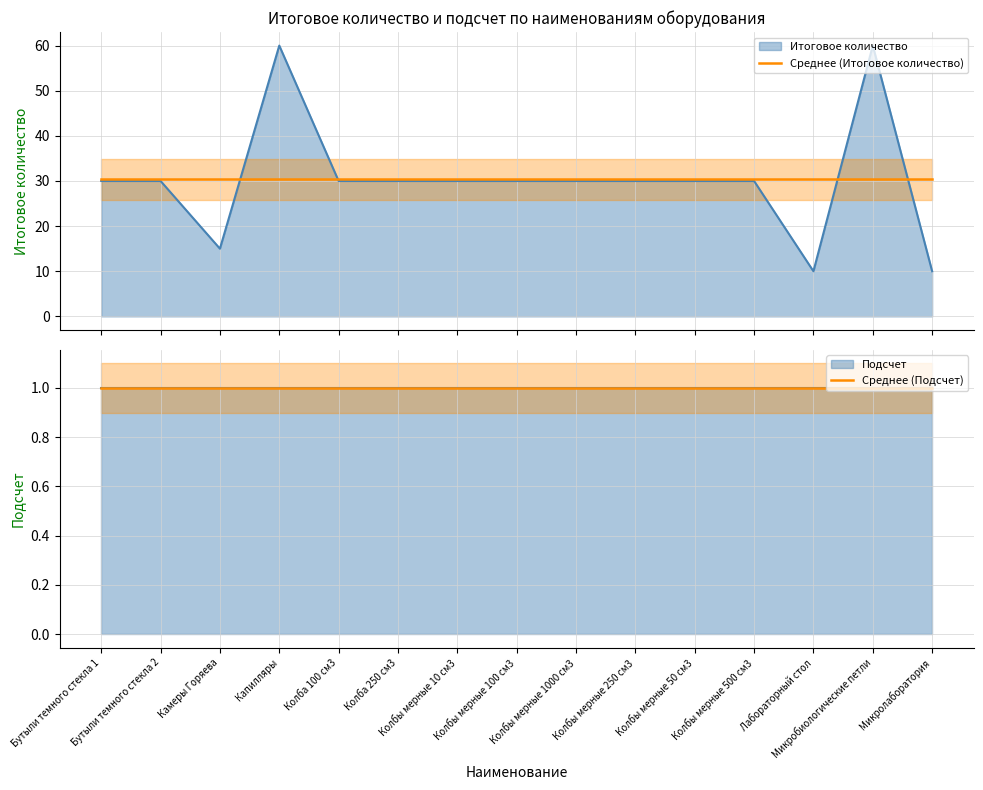

Between Колба 100 см3 and Колбы мерные 500 см3, which is larger?

Колба 100 см3